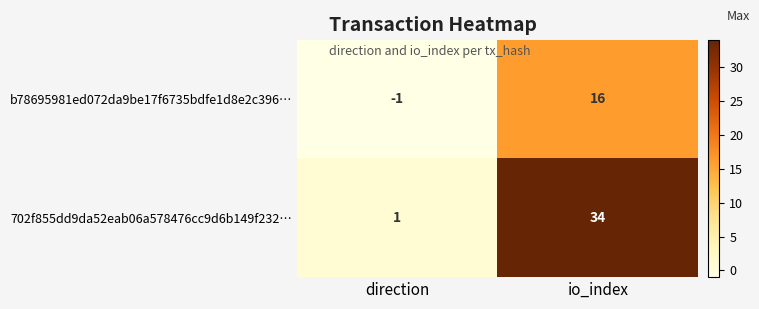

Where is b78695981ed072da9be17f6735bdfe1d8e2c396… nearest to the value 7?

direction